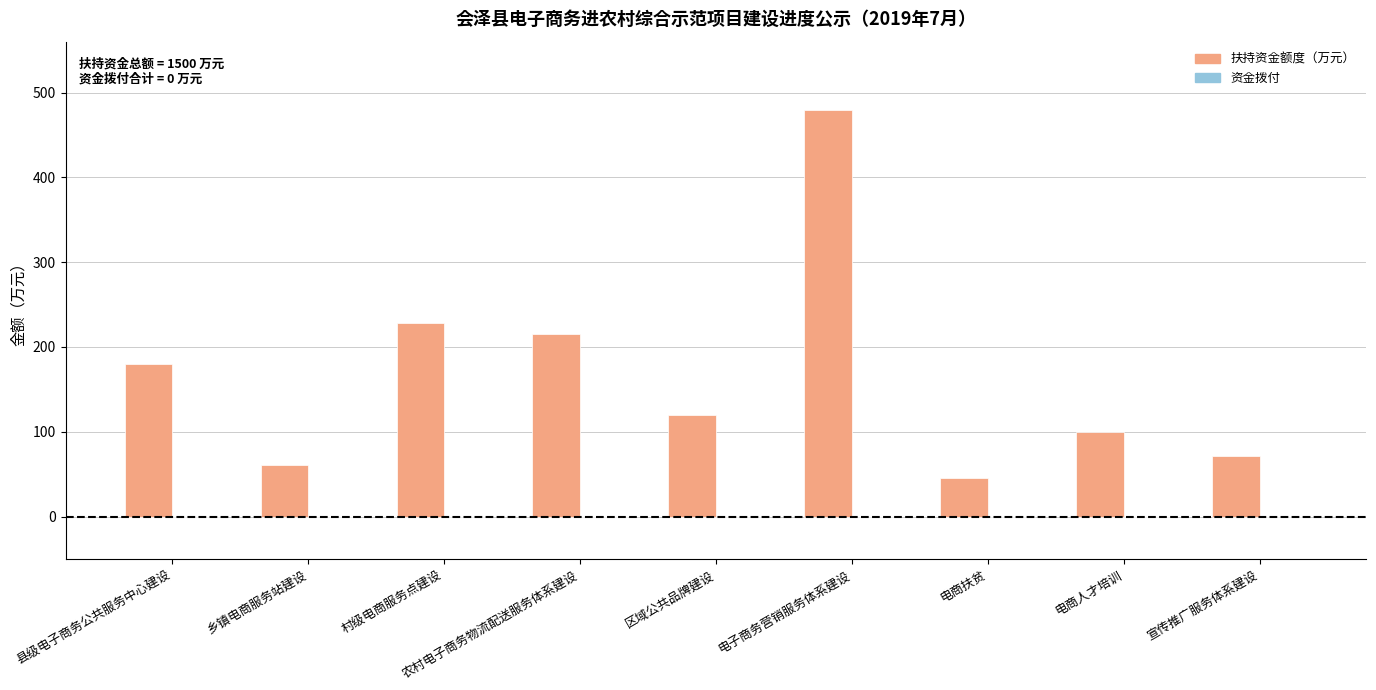

What is the difference between the maximum and second lowest values?

419